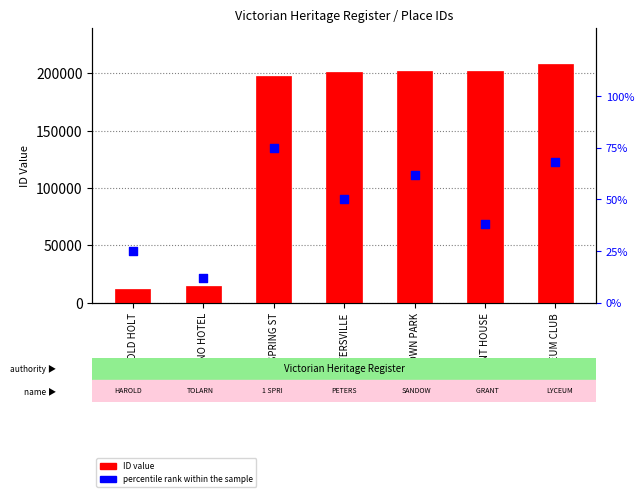

What is the total value across all series at PETERSVILLE?

200696